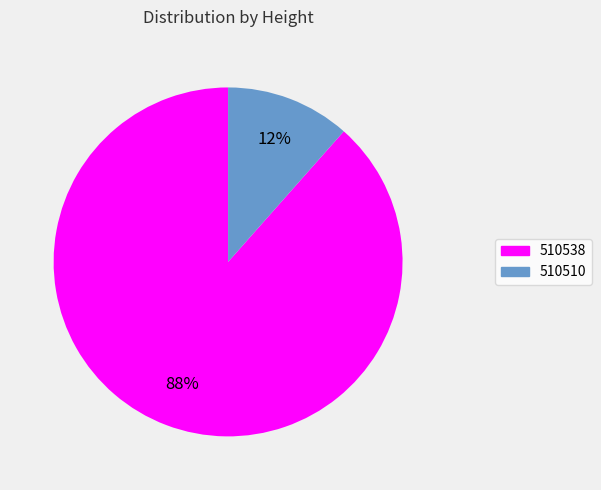

Is it true that 510510 is 12% of the pie?

True